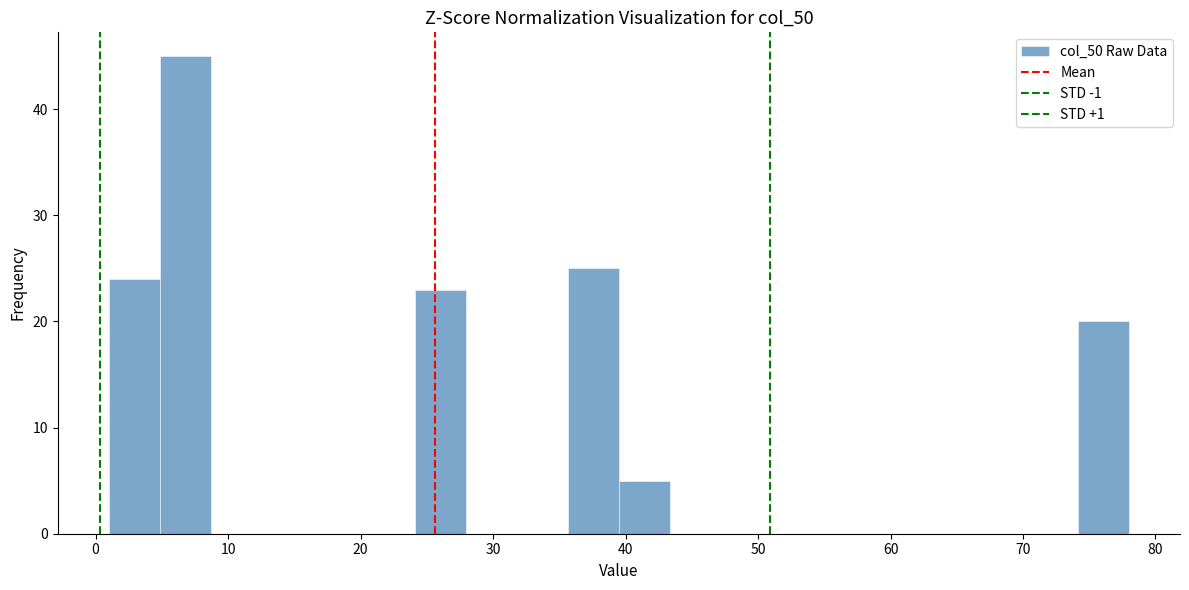

Around what value on the x-axis is the tallest bar? Give the approximate position of its centre, as read against the axis.

7